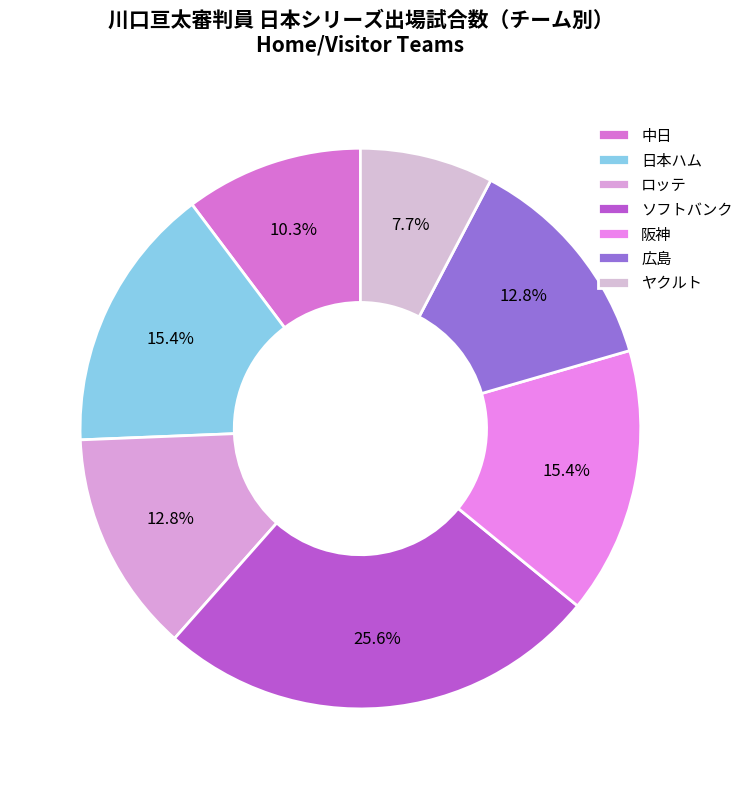

What is the largest slice in the pie chart?

ソフトバンク